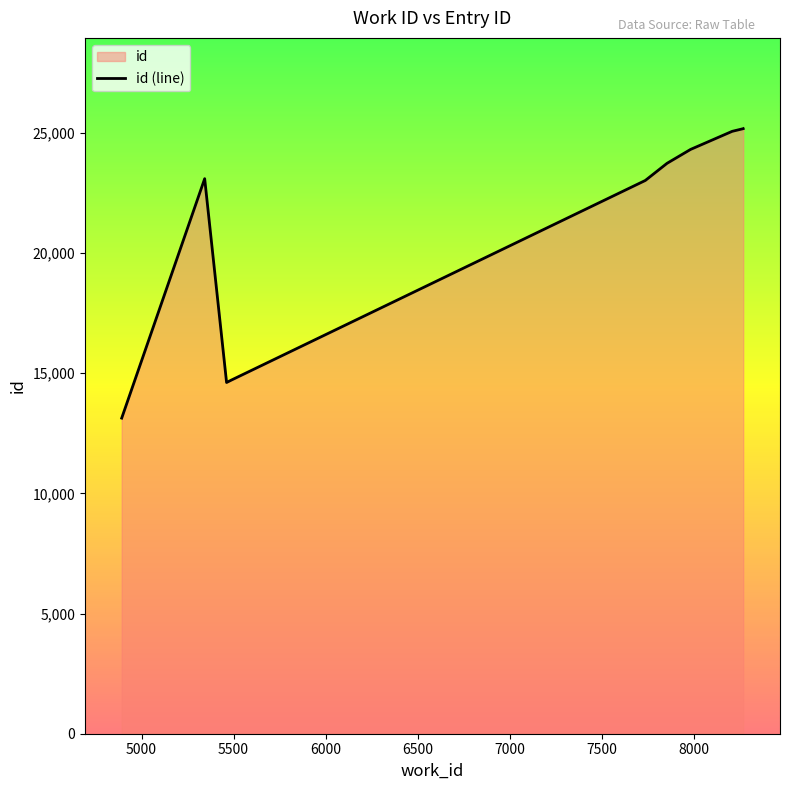

What is the difference between the maximum and minimum values?

12040